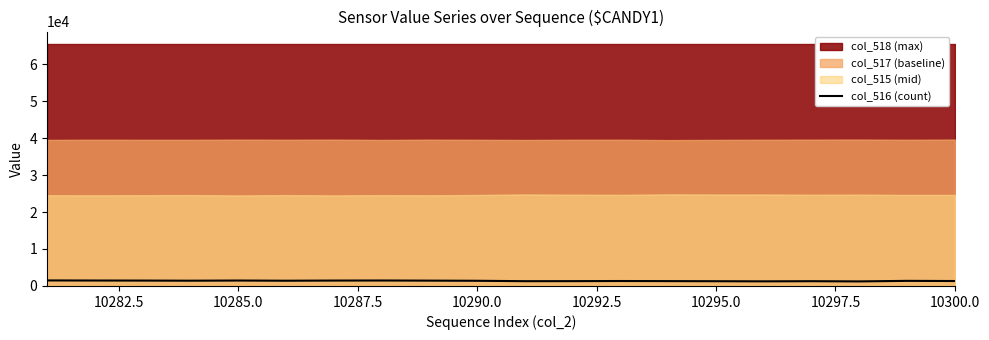

What is the highest value of the col_516 (count) series?

1499